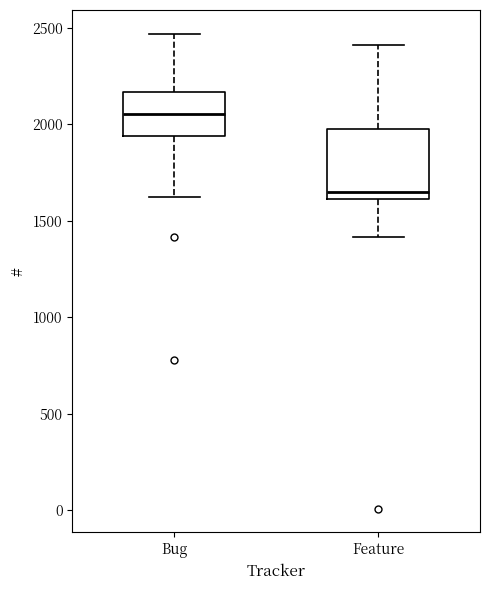

Where does the upper whisker of the box for Feature end on the y-axis? The values are not printed on the chart, so give them approximately, as read against the axis.

2400